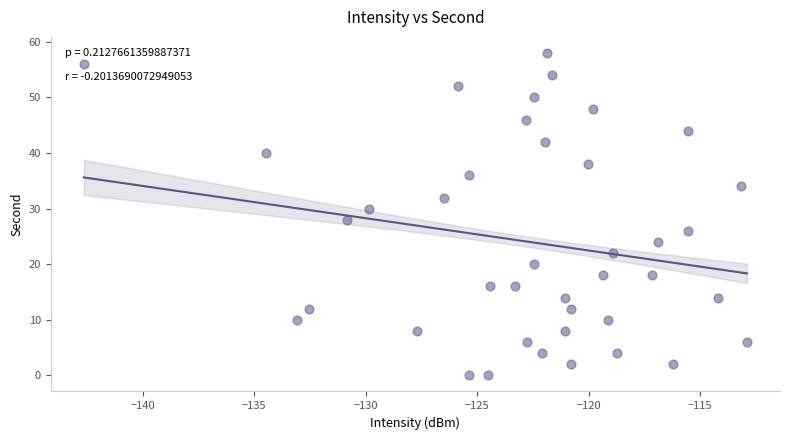

What is the range of Y values (max minus min)?

58